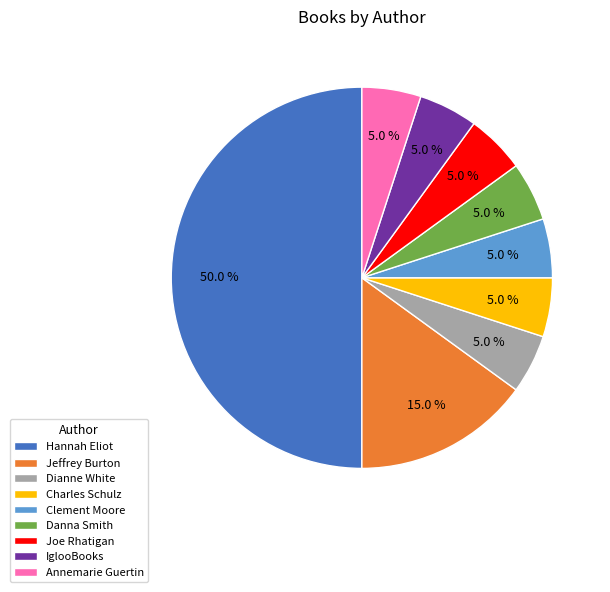

What portion of the pie excludes Joe Rhatigan?

95.0%